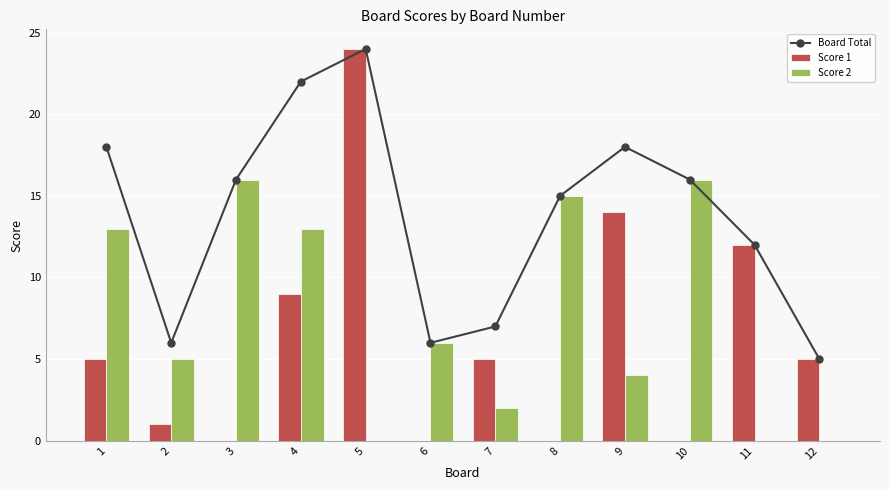

Does the chart contain any negative values?

No